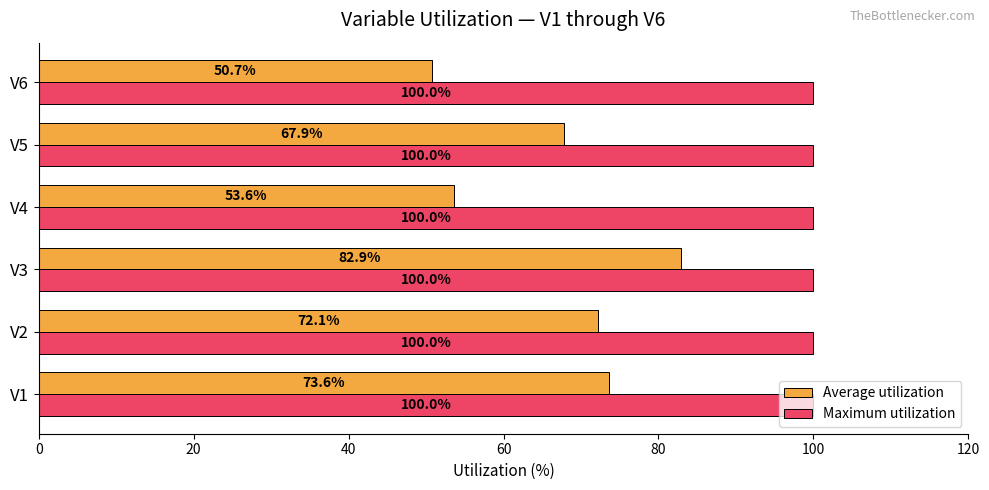

What are all the series names shown in the legend?

Average utilization, Maximum utilization